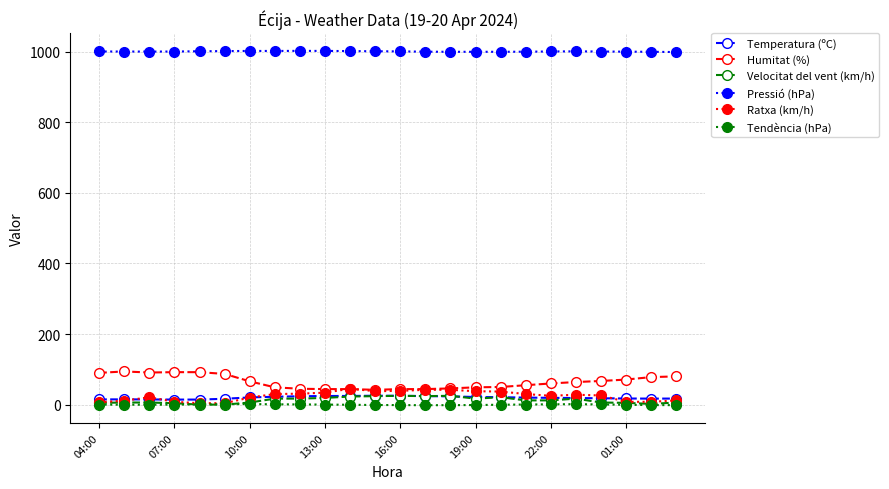

What is the value of the Pressió (hPa) point at the 24th from the left?

999.2